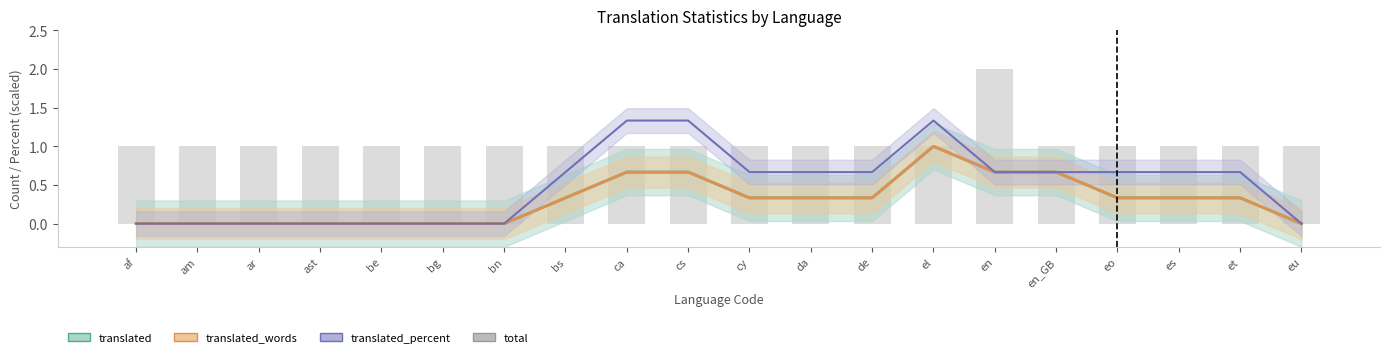

How many values in the total series exceed 1?

1